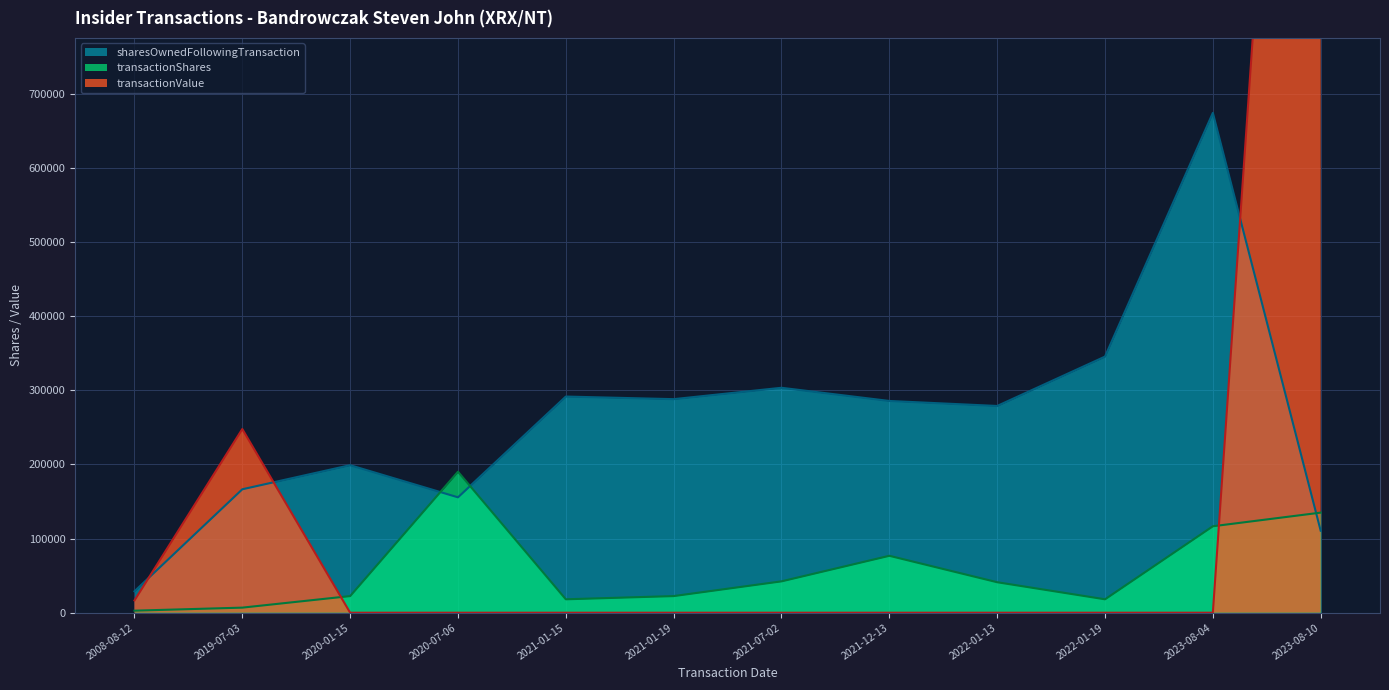

List the series in order of their overall mean, lowest first.

transactionShares, transactionValue, sharesOwnedFollowingTransaction